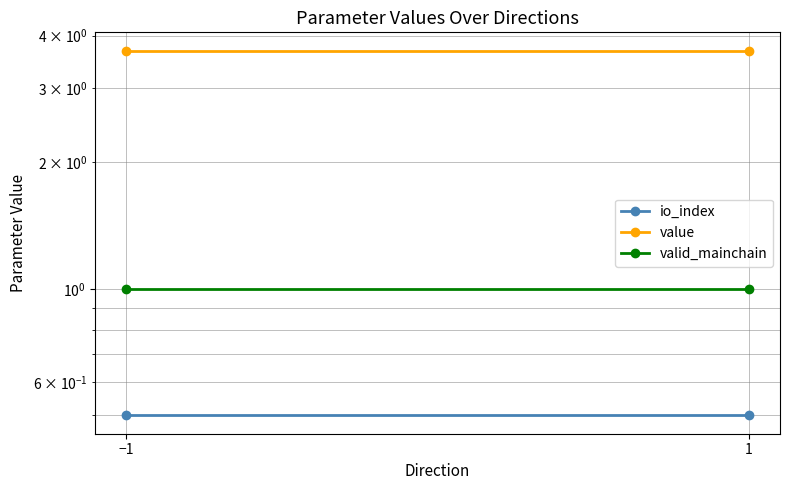

The value of value at 1 is 6.3. True or false?

False